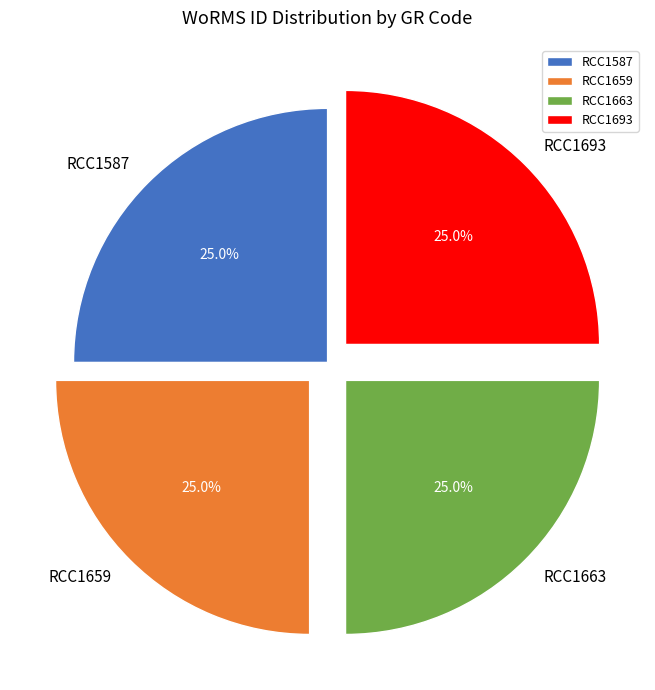

What percentage do RCC1693 and RCC1587 together represent?

50.0%